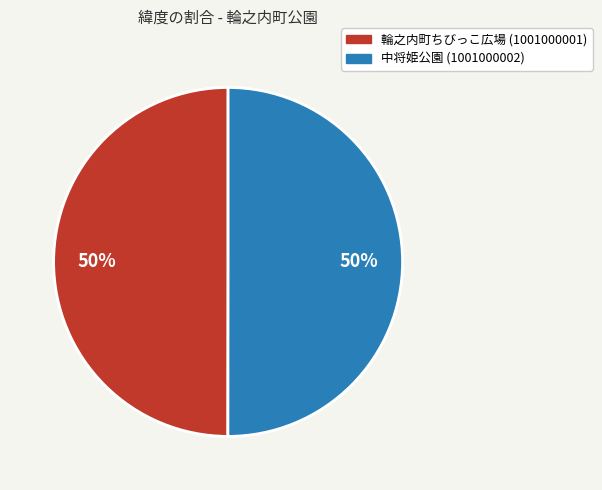

To the nearest percent, what is the average slice percentage?

50%